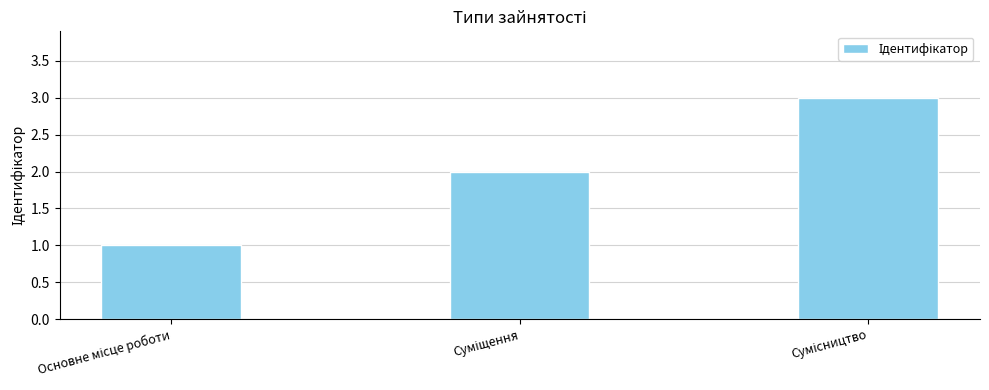

Are the bars horizontal?

No